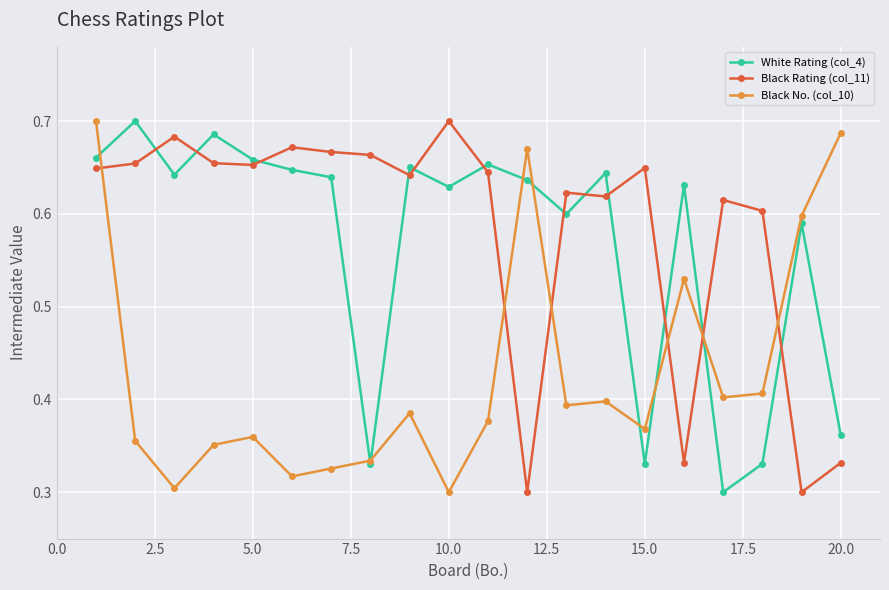

Count the number of categories in the chart.

20